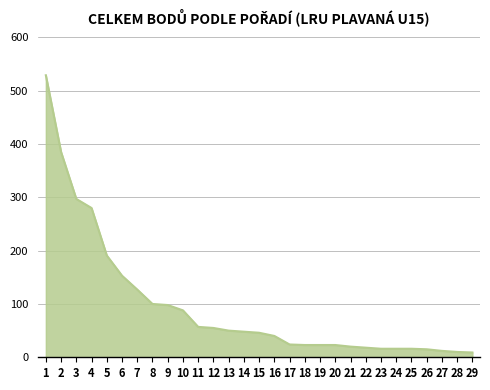

The value at 27 is 12. True or false?

True